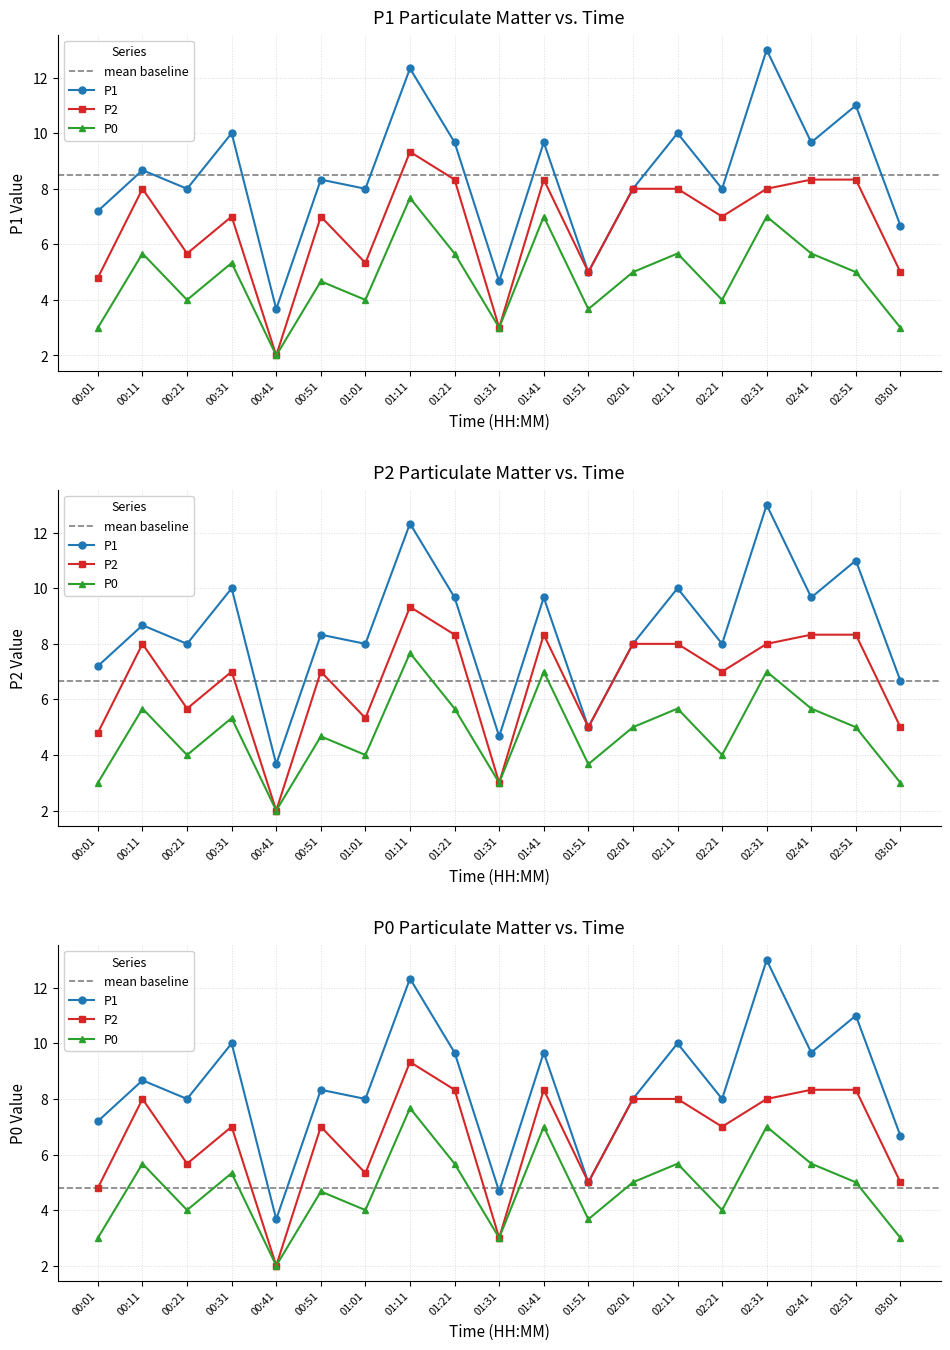

Does the chart have visible grid lines?

Yes